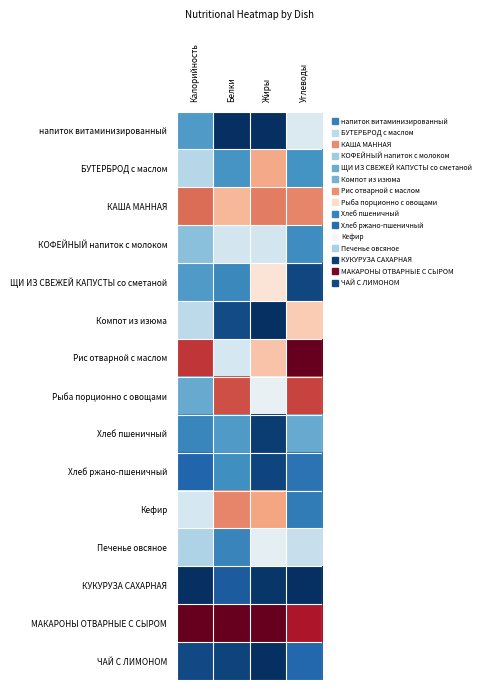

At which category is the sum across all series the highest?

Углеводы